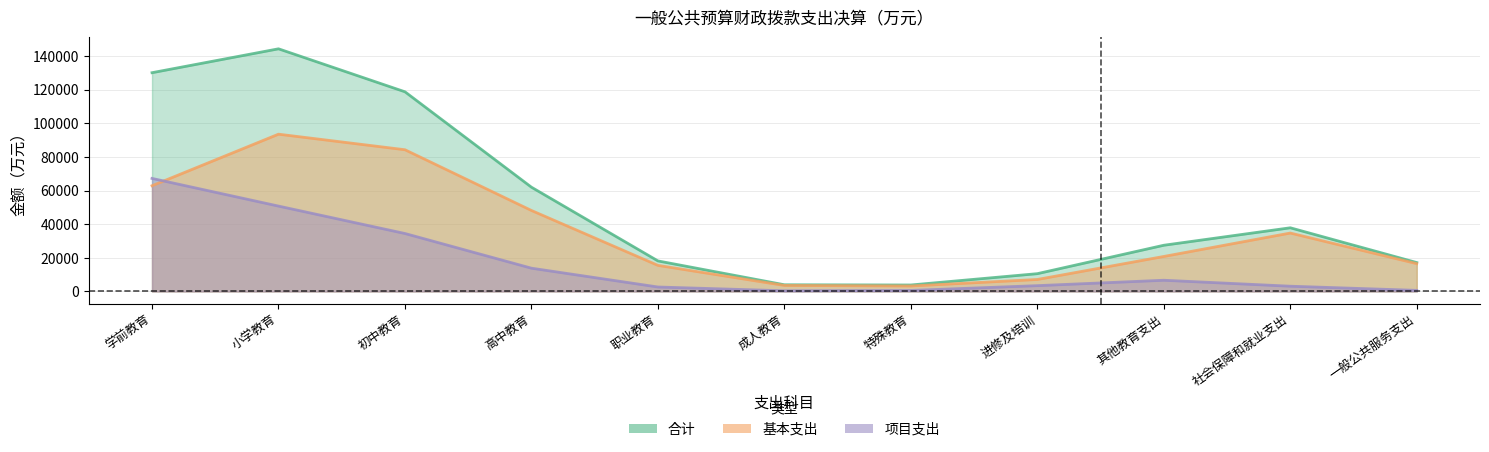

Rank the series by their maximum value, from highest to lowest.

合计, 基本支出, 项目支出